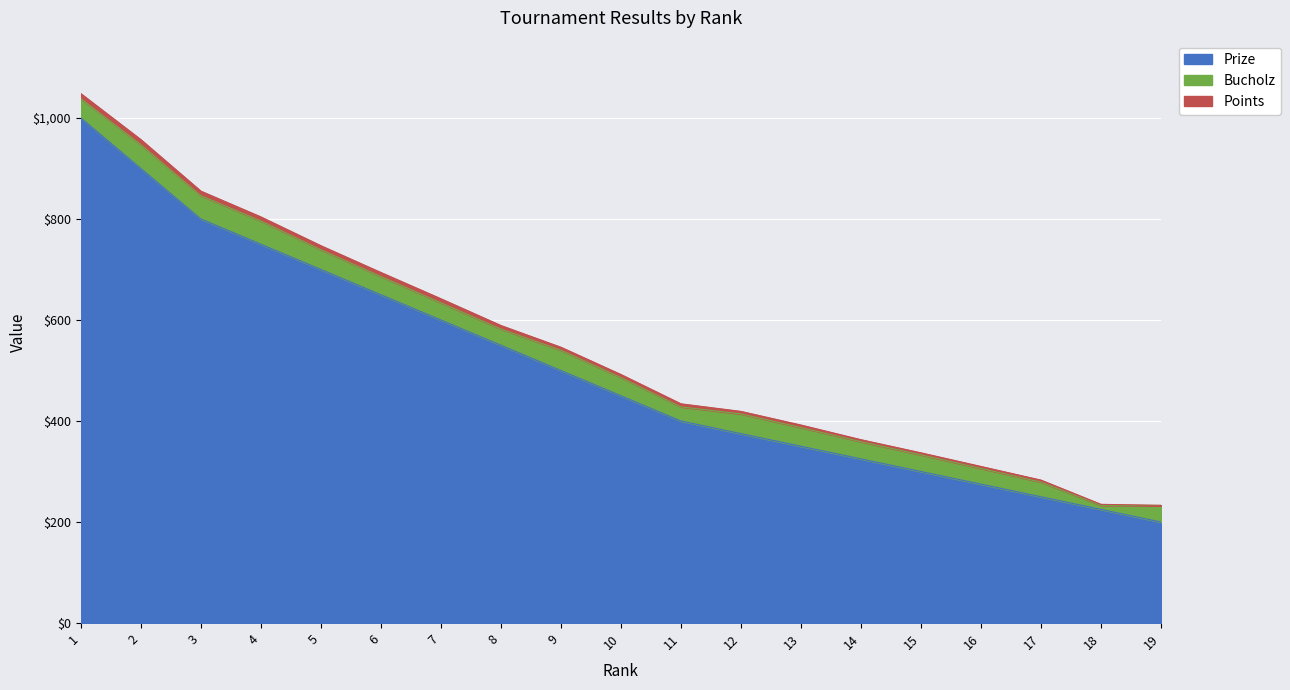

How many data points in Points are above 6?

8